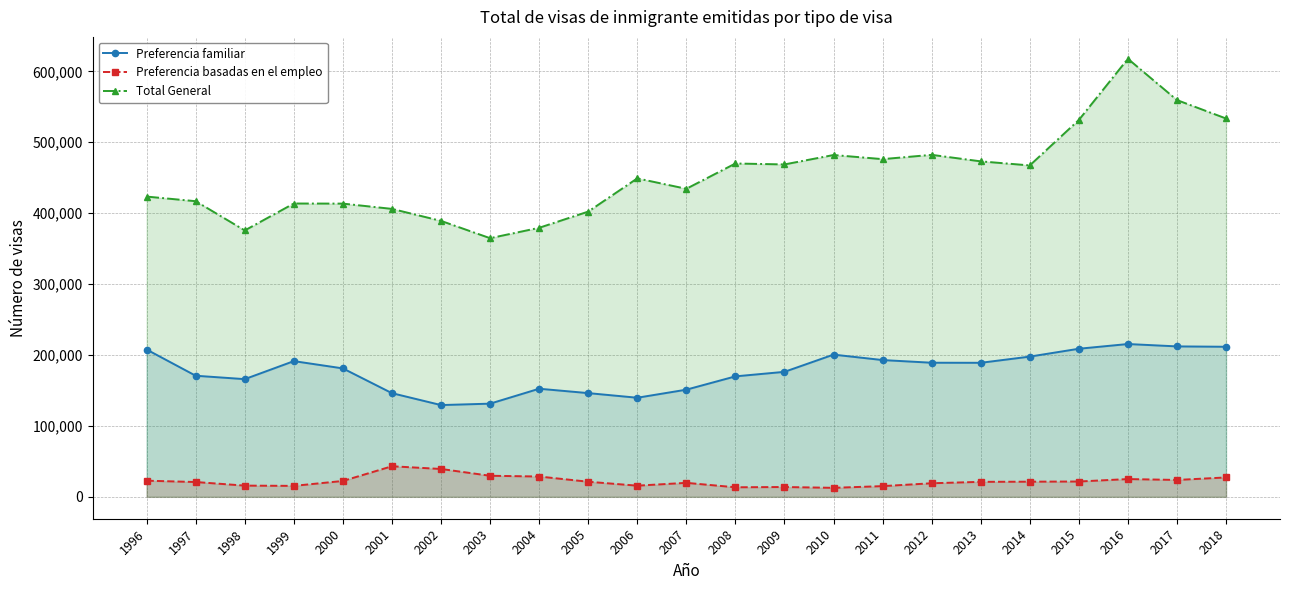

What is the total value across all series at 2017?

795505